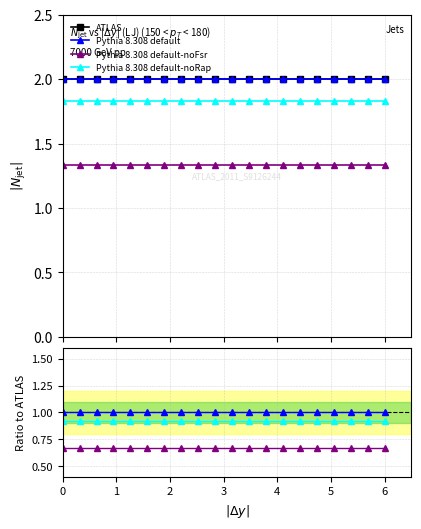

What is the sum of all ATLAS values?

40.0